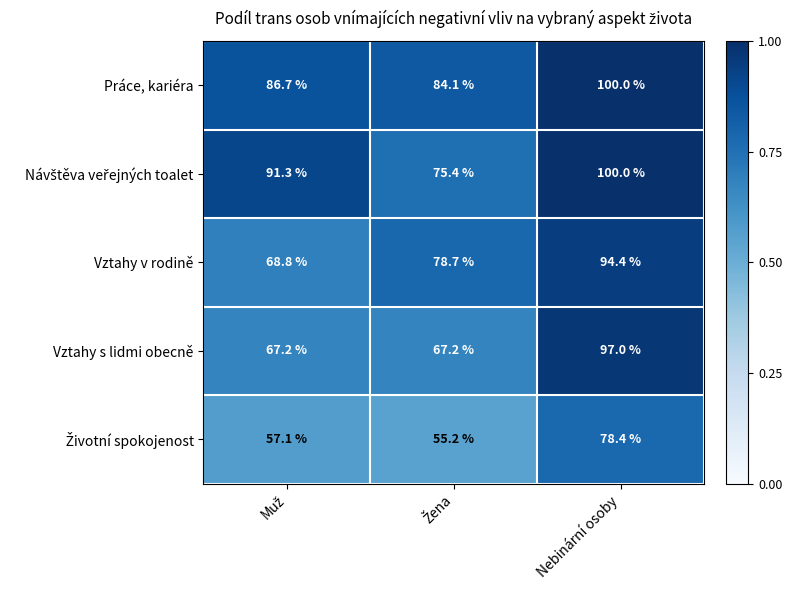

Which series has the largest total across all categories?

Práce, kariéra